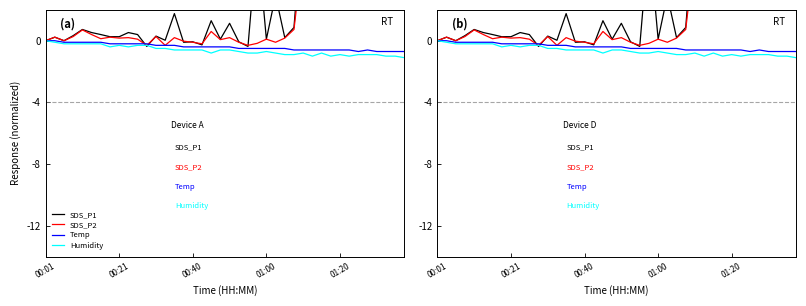

Does the chart have visible grid lines?

No